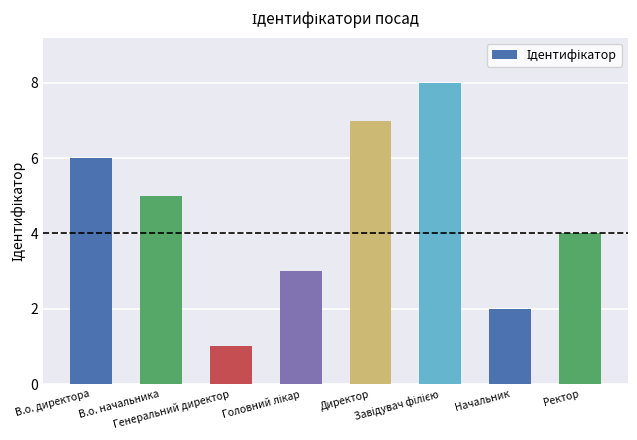

Count the number of categories in the chart.

8